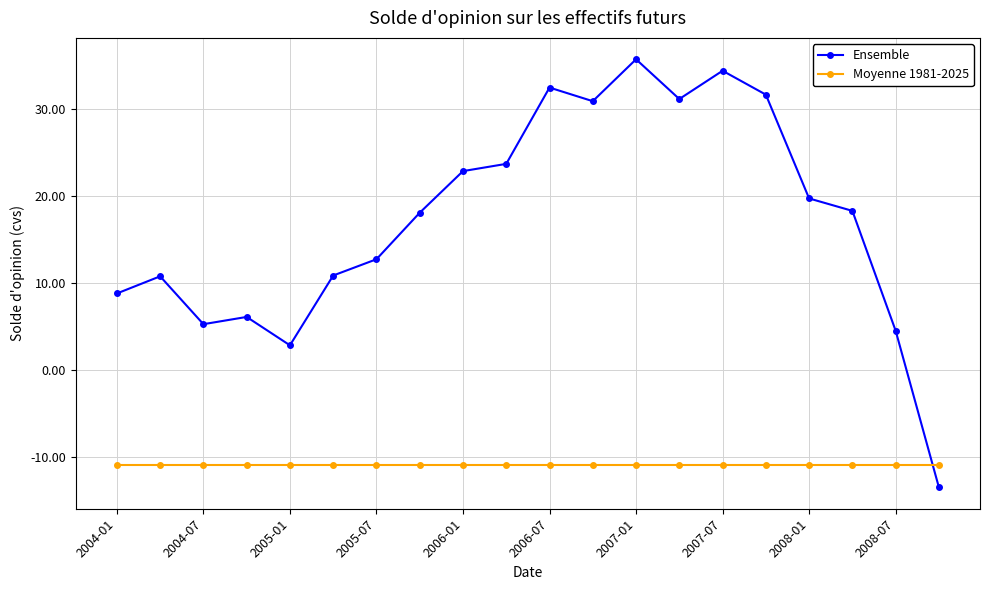

Which series has the largest range (max minus min)?

Ensemble